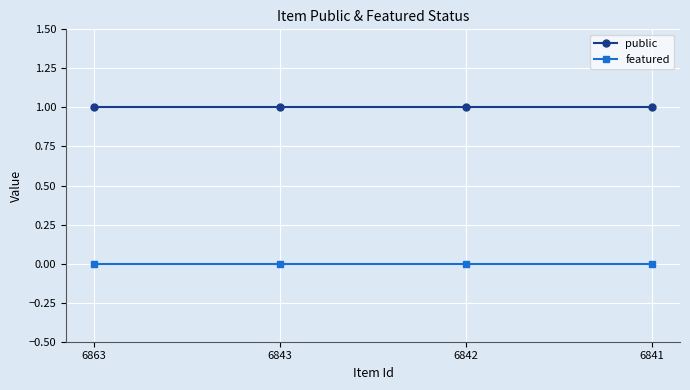

What is the value of the public point at the 1st from the left?

1